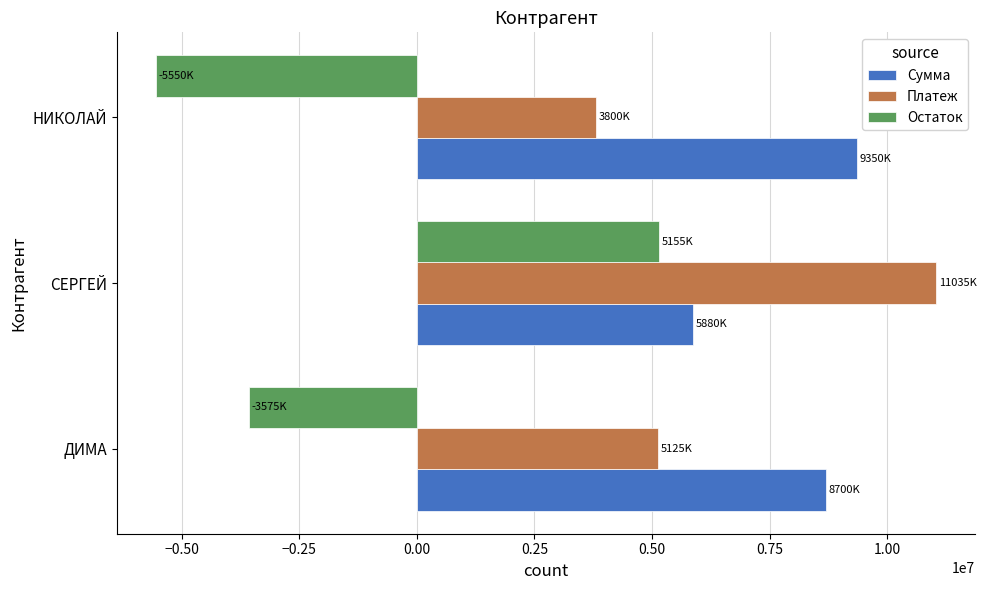

What is the difference between the maximum and second lowest values in the Остаток series?

8730000